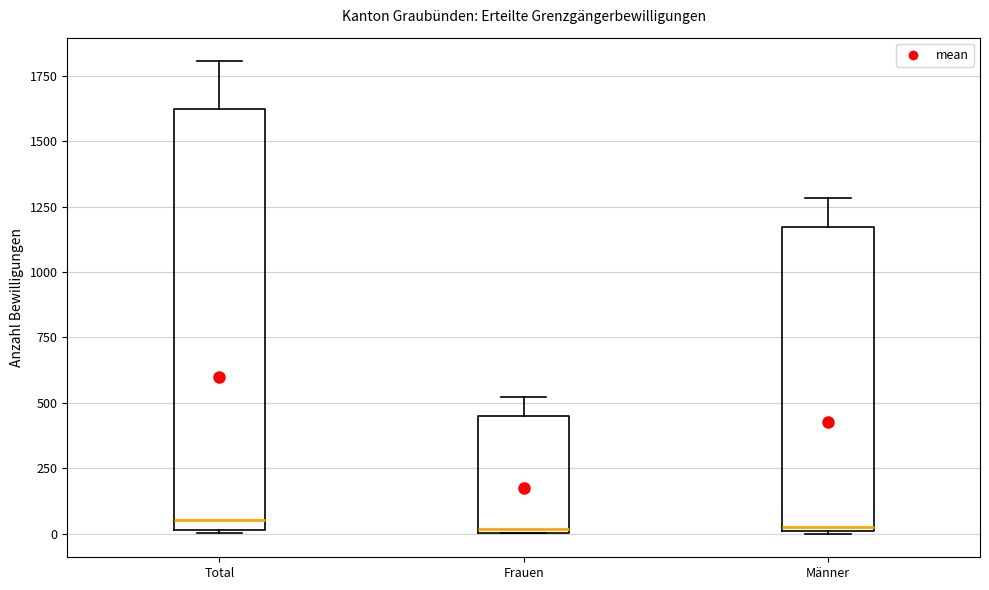

Which box is the tallest, from its lower edge to its upper edge?

Total